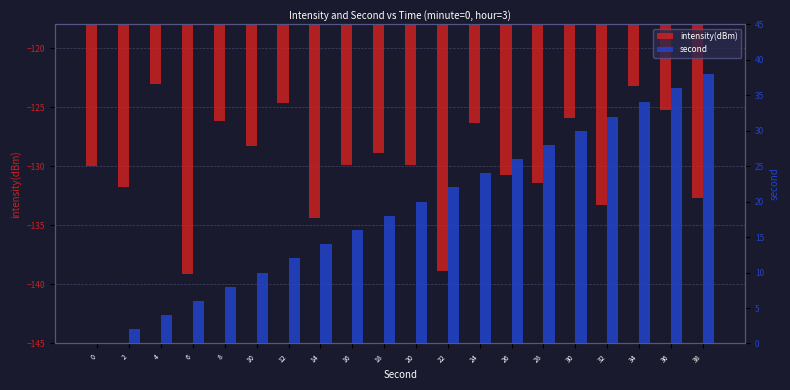

Reading right to left, what are all the values shown in this chart?

intensity(dBm): -132.6	-125.3	-123.2	-133.3	-125.9	-131.4	-130.8	-126.4	-138.9	-129.9	-128.9	-129.9	-134.4	-124.6	-128.3	-126.2	-139.1	-123.1	-131.8	-130.0
second: 38.0	36.0	34.0	32.0	30.0	28.0	26.0	24.0	22.0	20.0	18.0	16.0	14.0	12.0	10.0	8.0	6.0	4.0	2.0	0.0